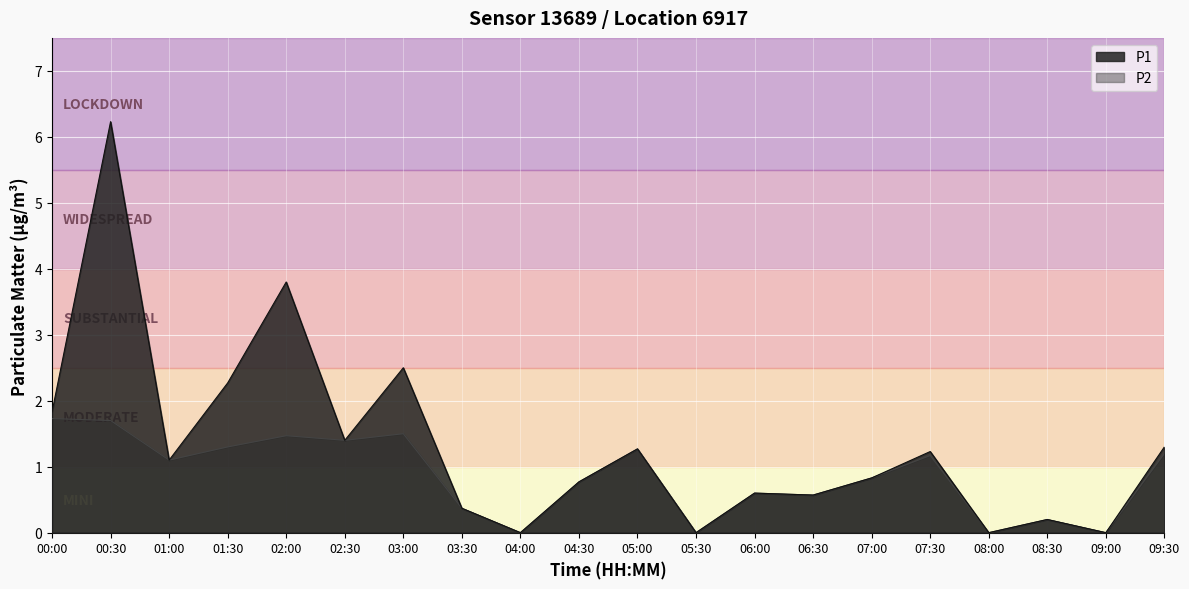

What is the total value across all series at 06:00?

1.2